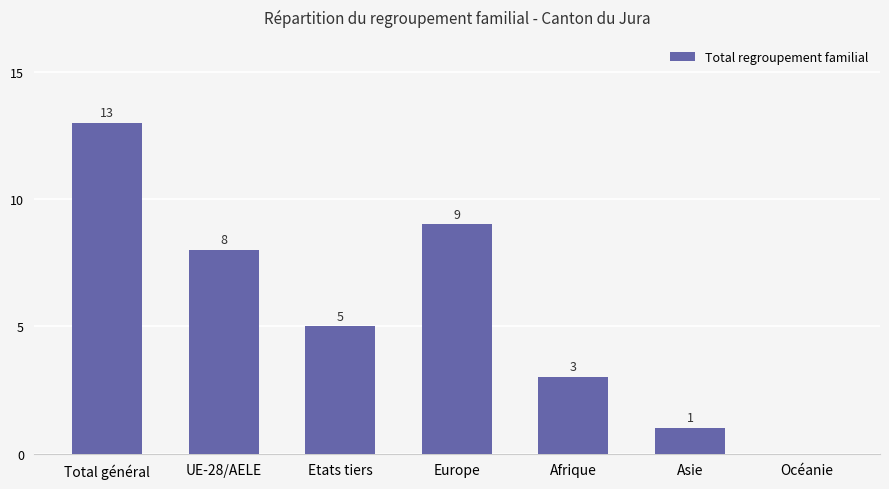

What is the maximum value shown in the chart?

13